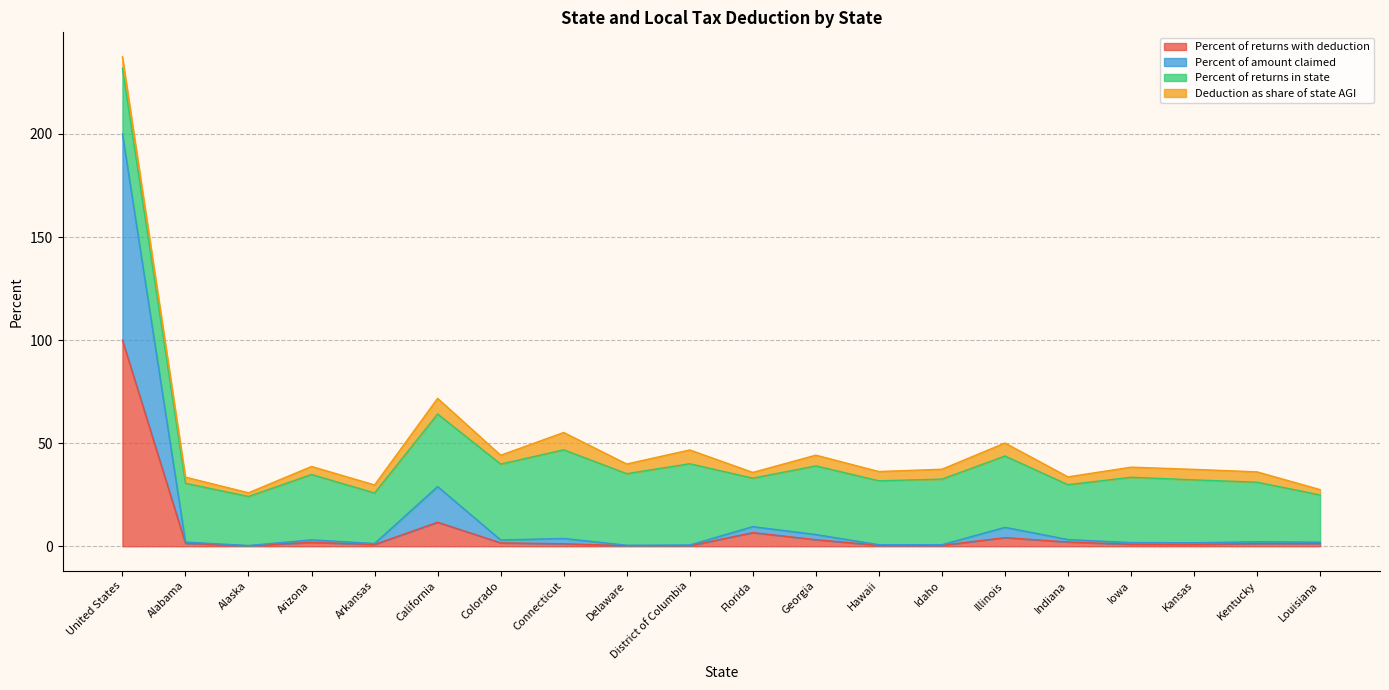

At which category is the sum across all series the highest?

United States